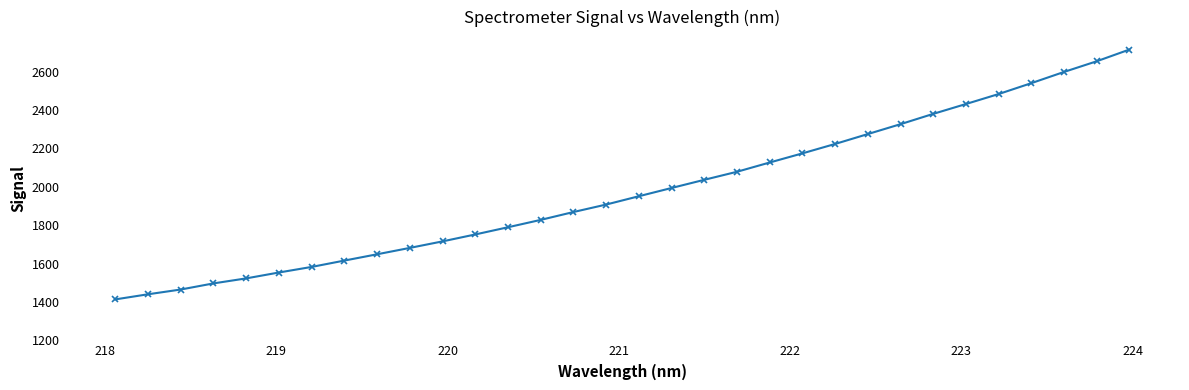

What is the difference between the second highest and second lowest values?

1214.2